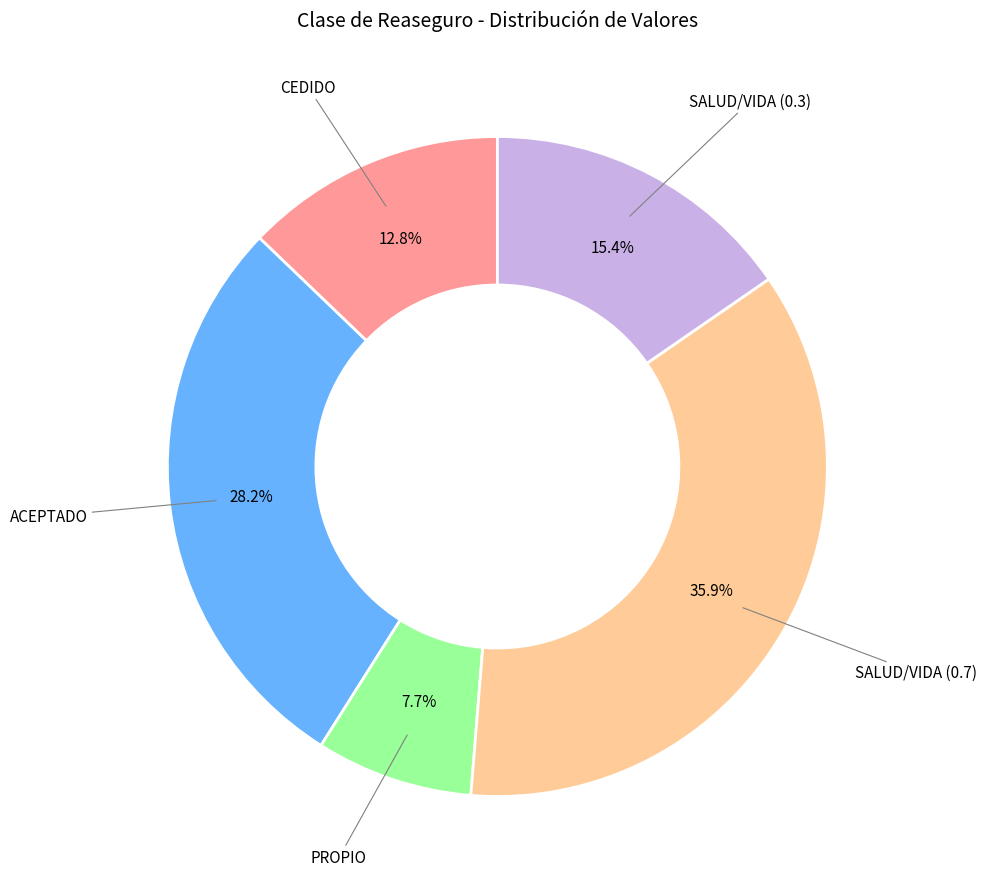

Does any single category account for the majority?

No